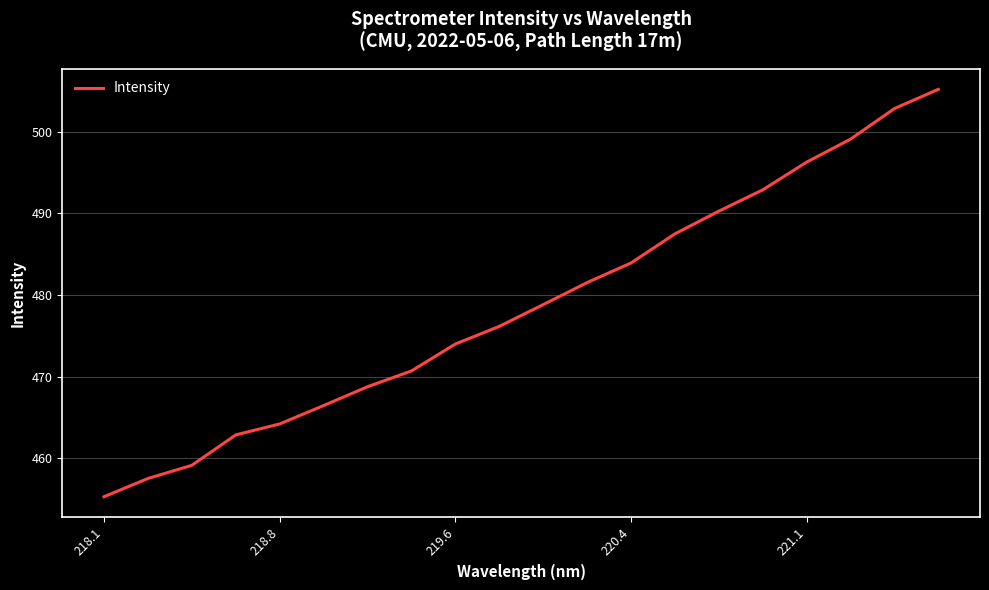

What is the smallest value displayed?

455.3